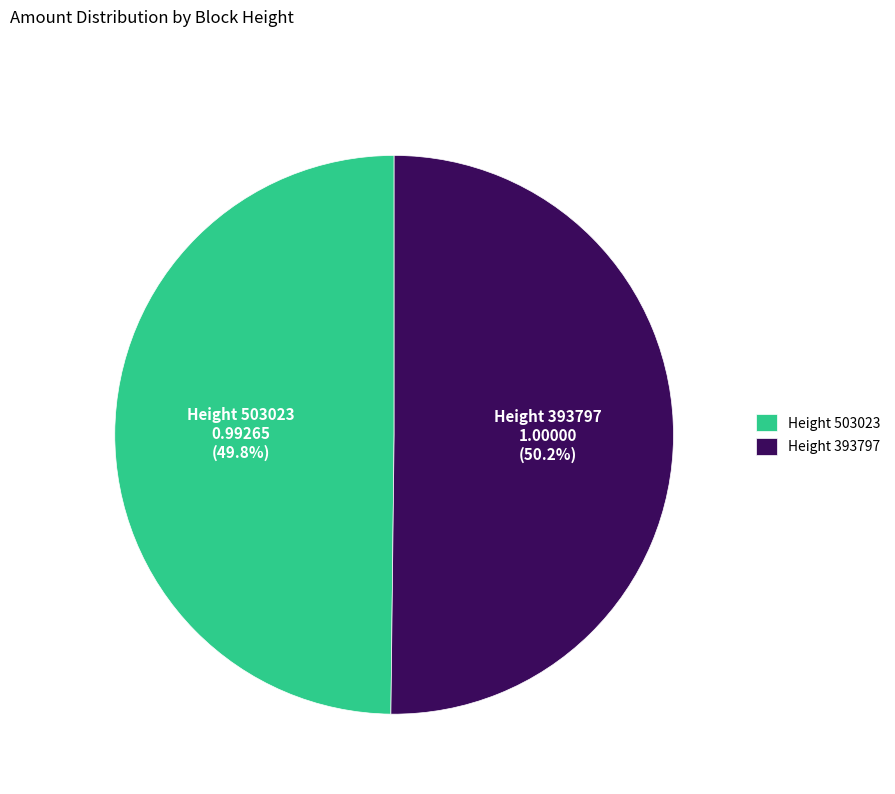

Does any single category account for the majority?

Yes